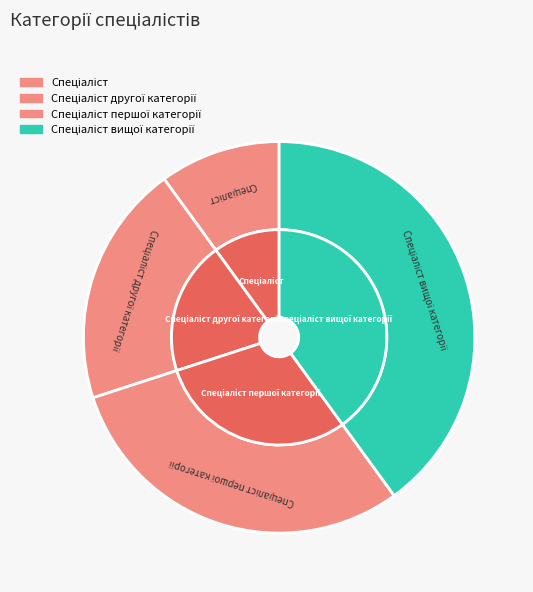

To the nearest percent, what portion does Спеціаліст вищої категорії represent?

40%